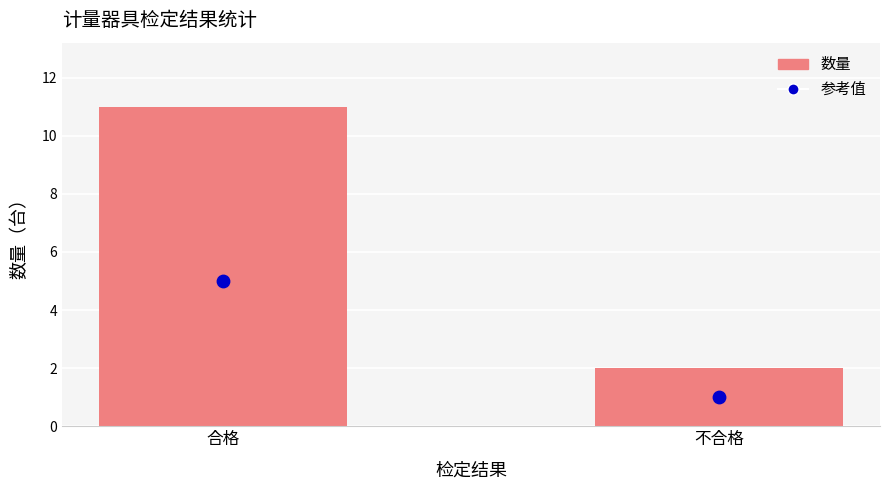

At how many categories does at least one series exceed 10?

1